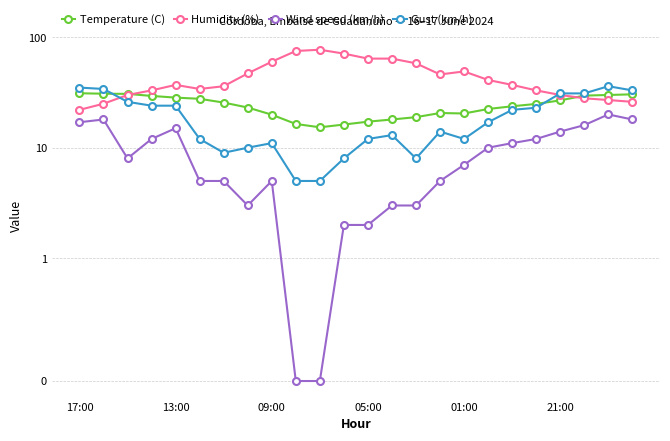

Which series has the largest total across all categories?

Humidity (%)